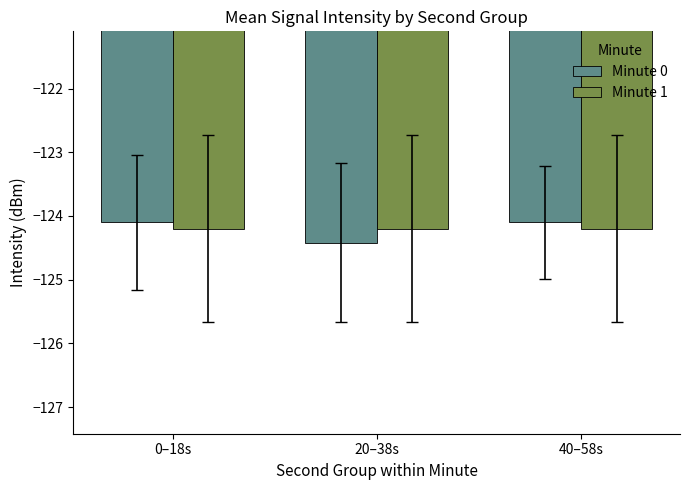

Reading left to right, what are all the values shown in this chart?

Minute 0: -124.1	-124.4	-124.1
Minute 1: -124.2	-124.2	-124.2